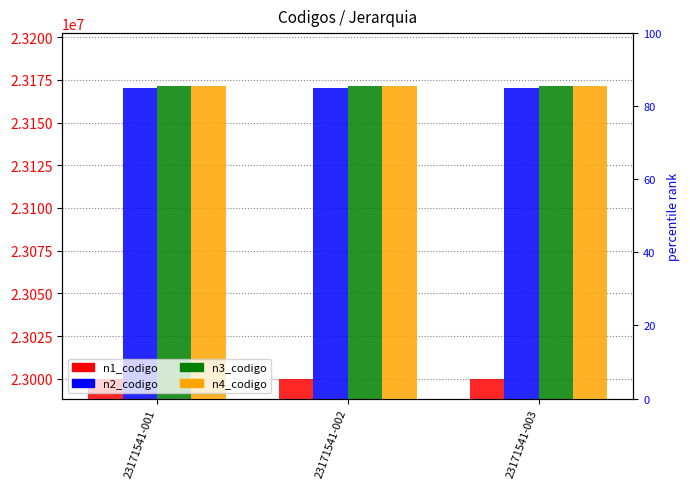

Is it true that n4_codigo equals 39496864 at 23171541-002?

False